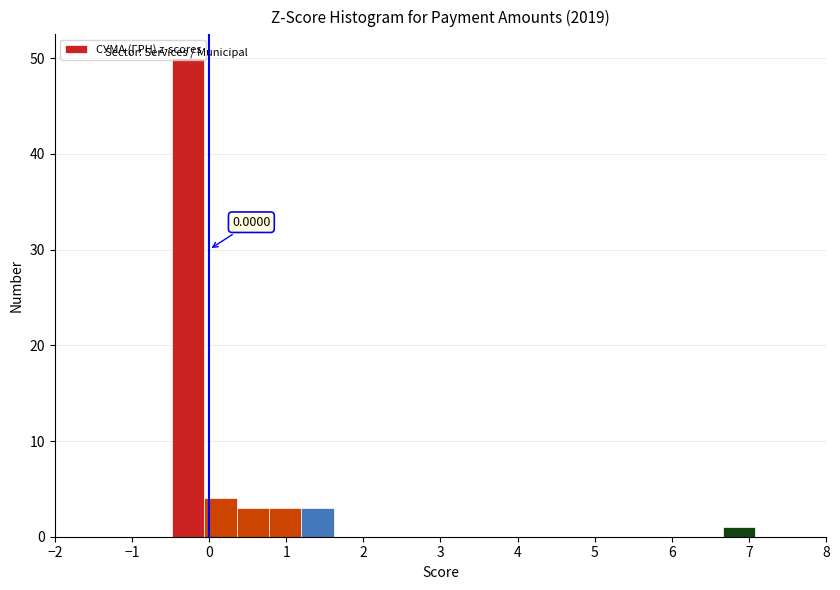

Over which range of the x-axis is the bar tallest?

-0.5 to -0.1